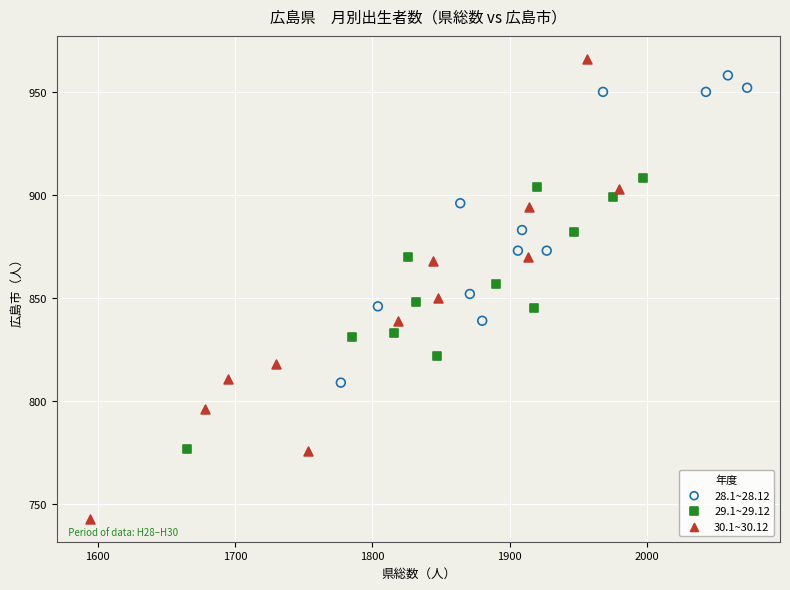

Which series contains the lowest Y value?

30.1~30.12